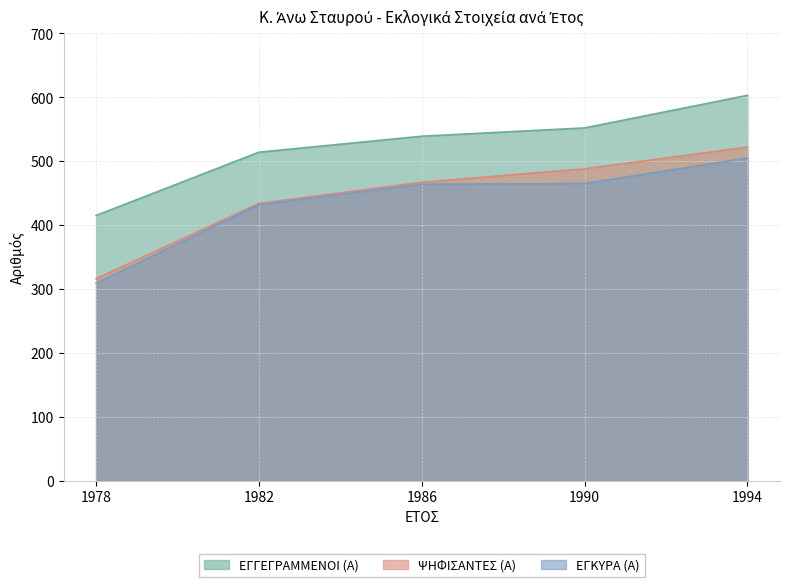

At which label does ΕΓΓΕΓΡΑΜΜΕΝΟΙ (Α) first exceed 539?

1990